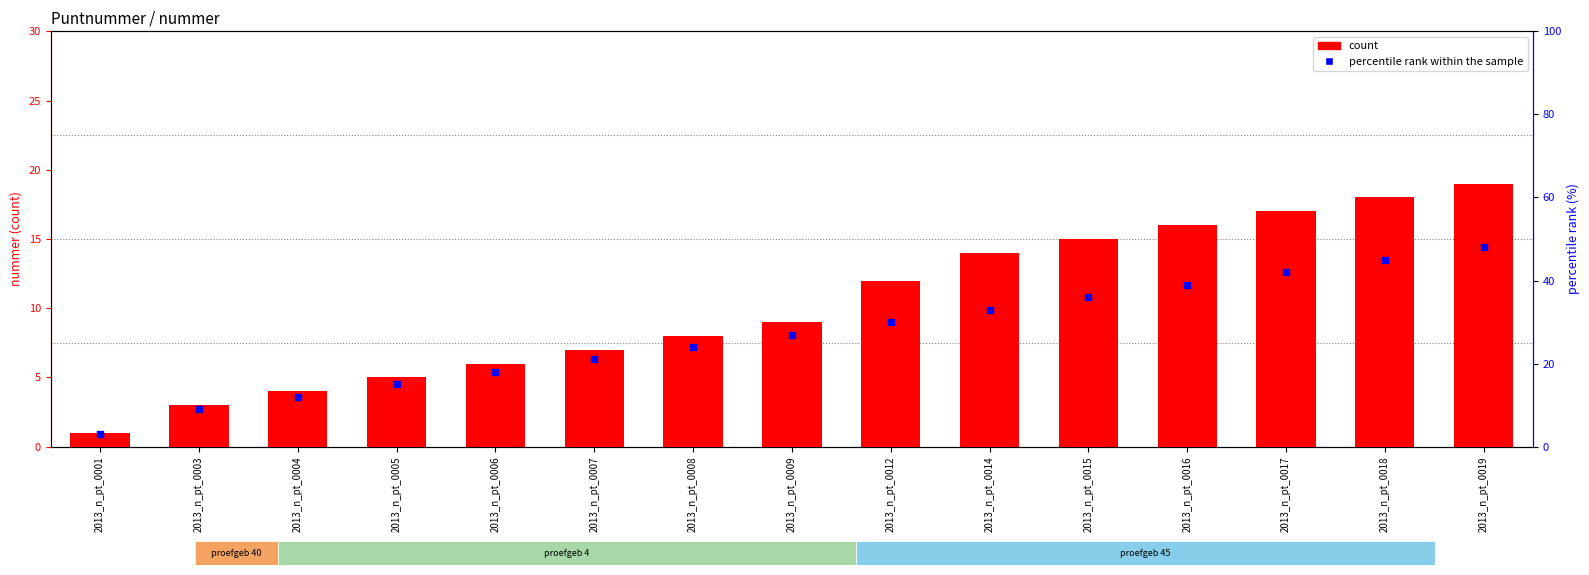

Which series has the widest spread of Y values?

percentile rank within the sample